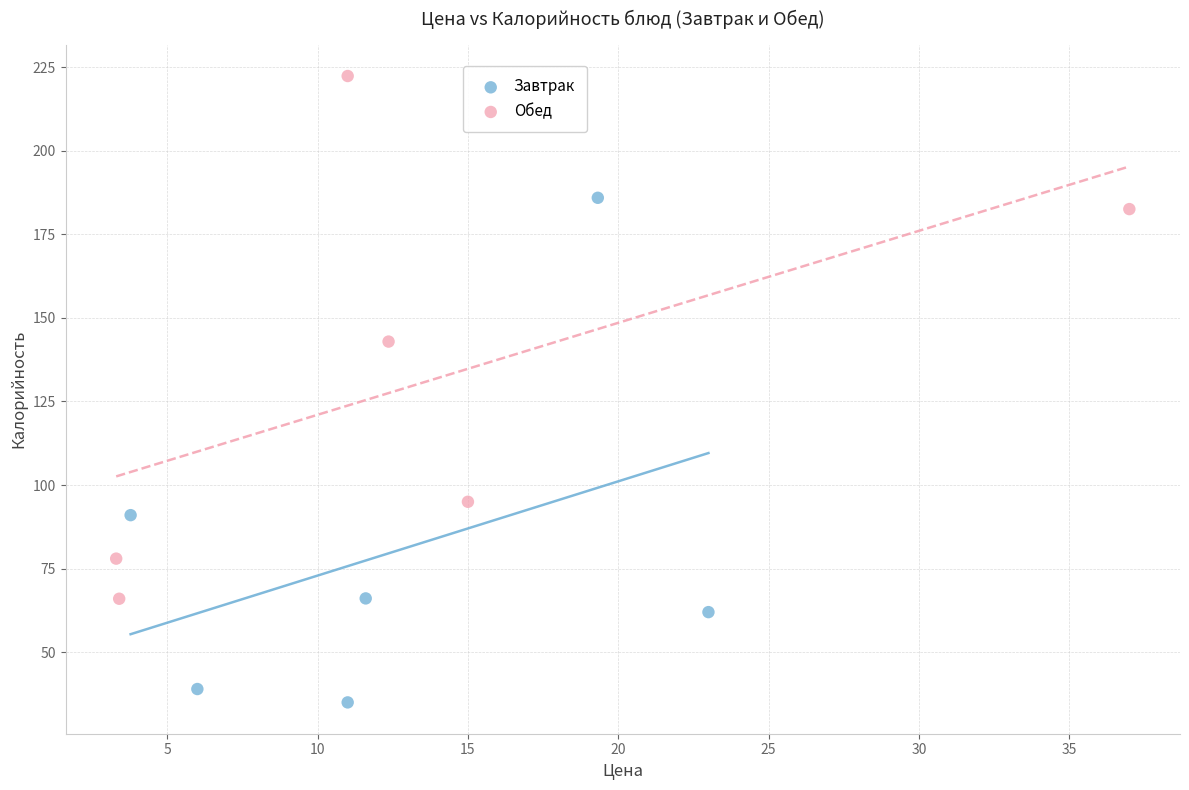

Which series reaches the minimum Y coordinate?

Завтрак